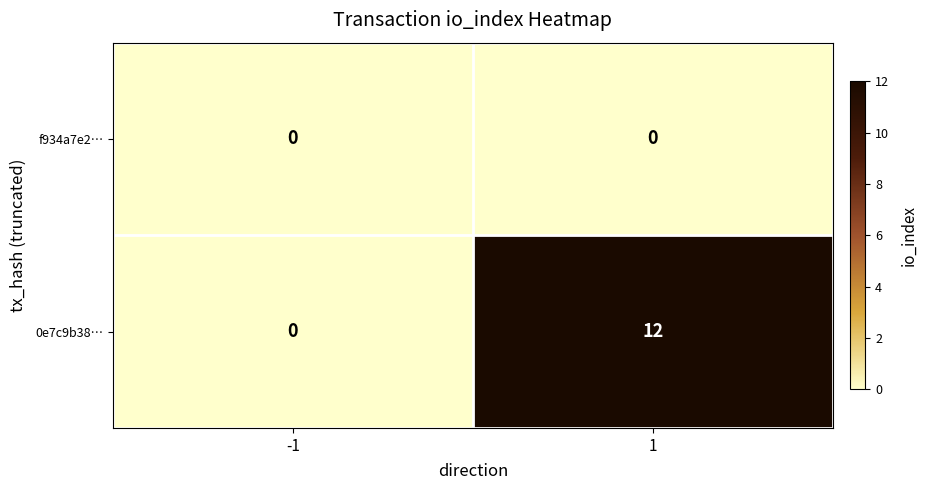

What is the average value of the 0e7c9b38… series?

6